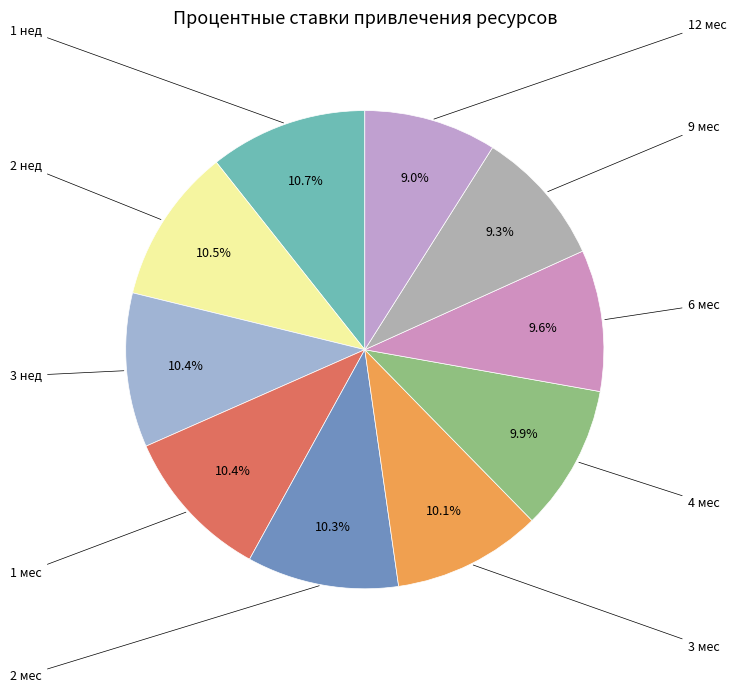

How many segments does this pie chart have?

10